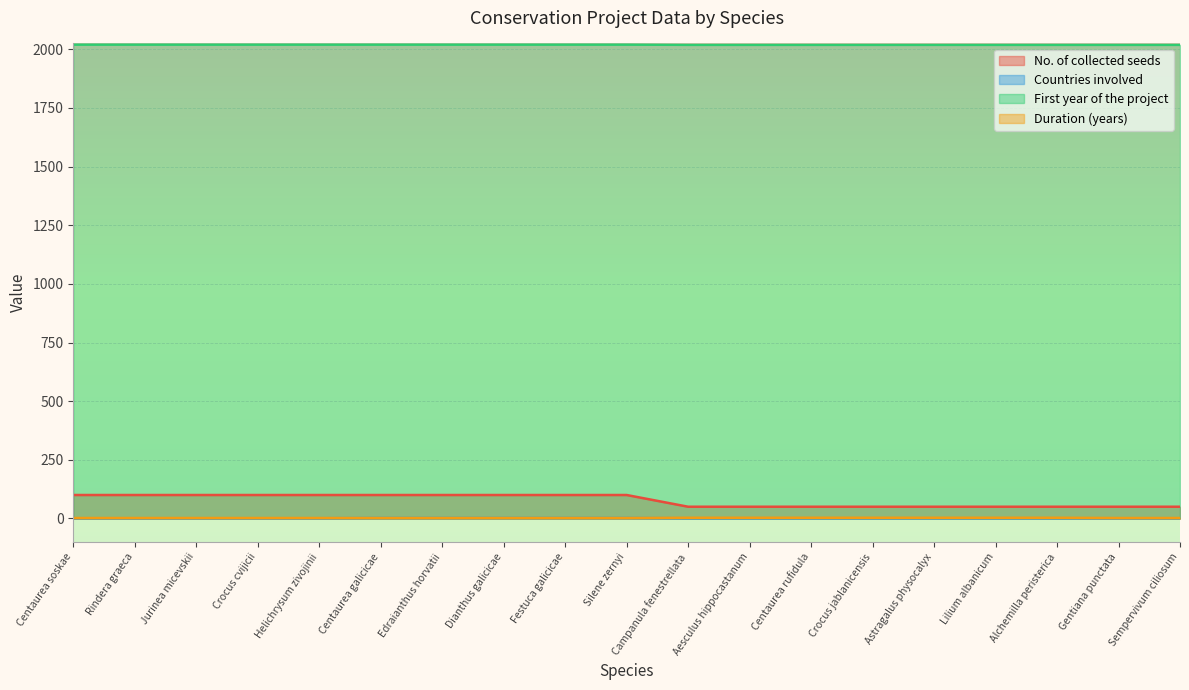

True or false: Countries involved has a value of 1 at Alchemilla peristerica.

False